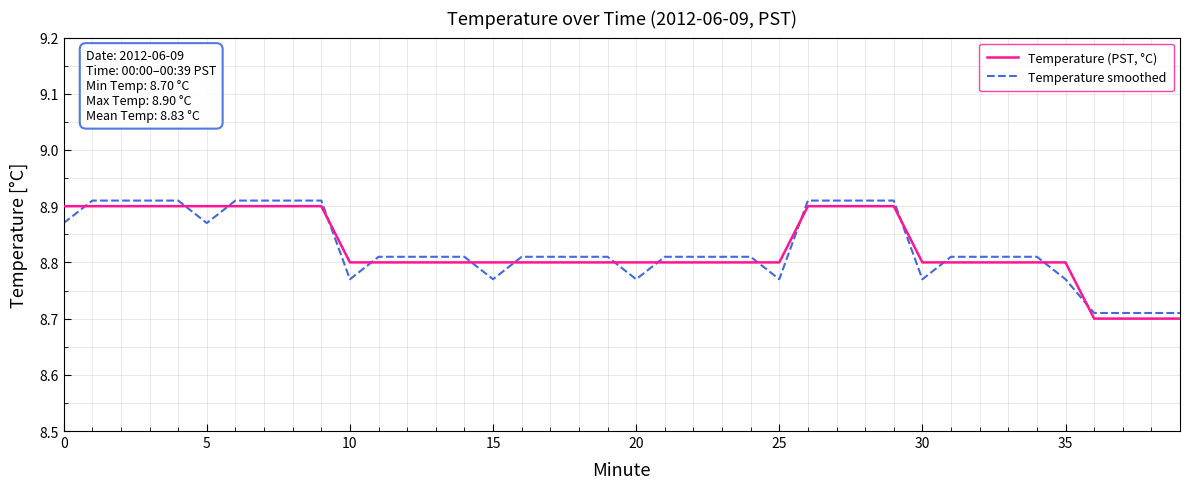

Rank the series by their maximum value, from lowest to highest.

Temperature (PST, °C), Temperature smoothed